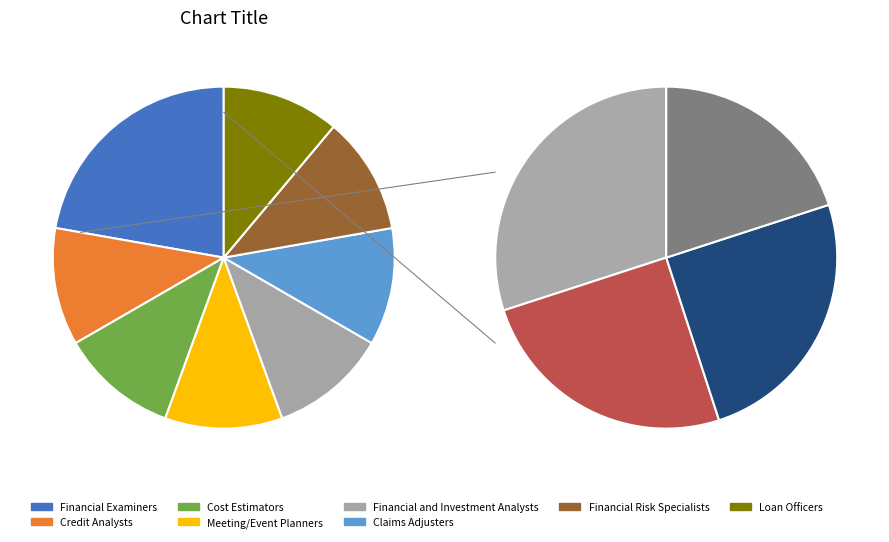

Combined, what portion of the pie is Financial Risk Specialists and Claims Adjusters?

22.2%